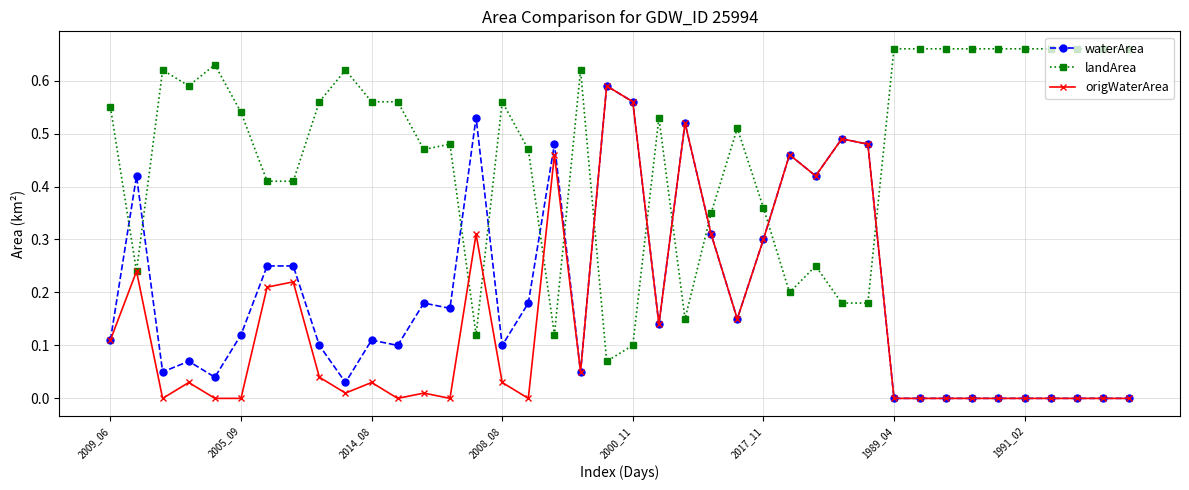

Which series has the largest total across all categories?

landArea